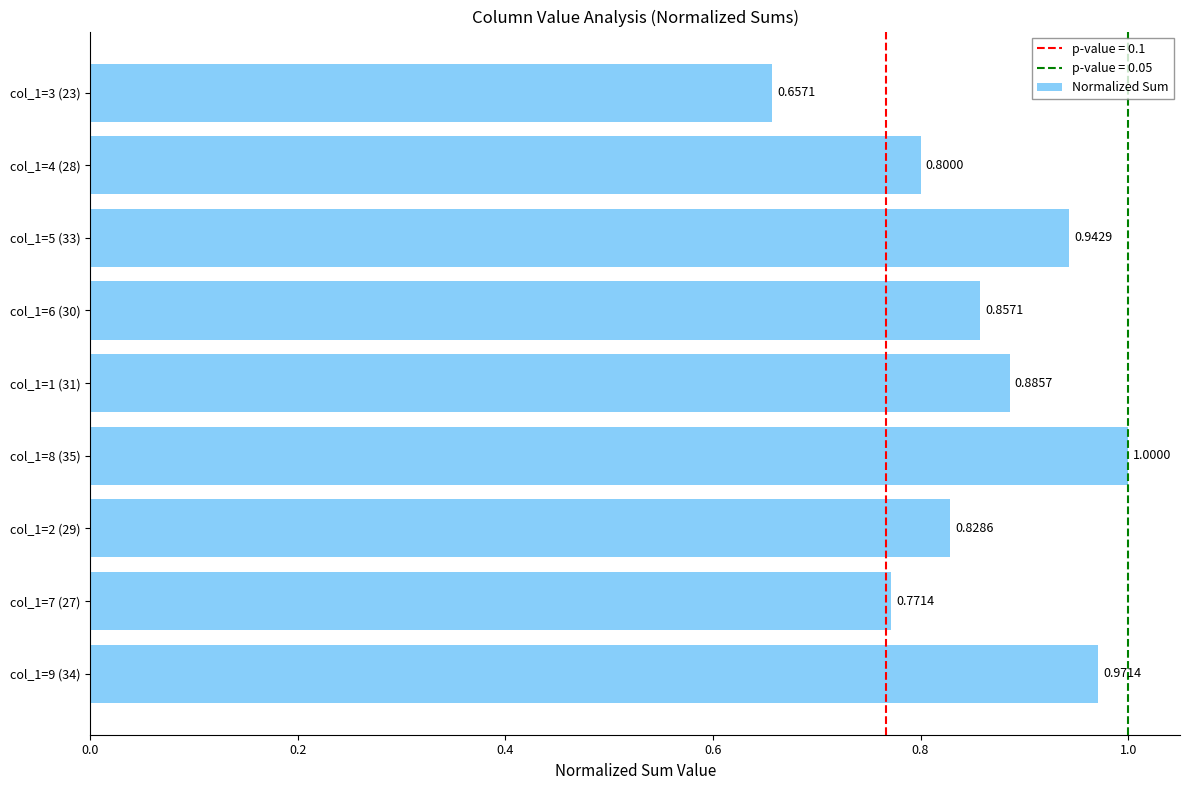

Rank the categories by value from highest to lowest.

col_1=8 (35), col_1=9 (34), col_1=5 (33), col_1=1 (31), col_1=6 (30), col_1=2 (29), col_1=4 (28), col_1=7 (27), col_1=3 (23)